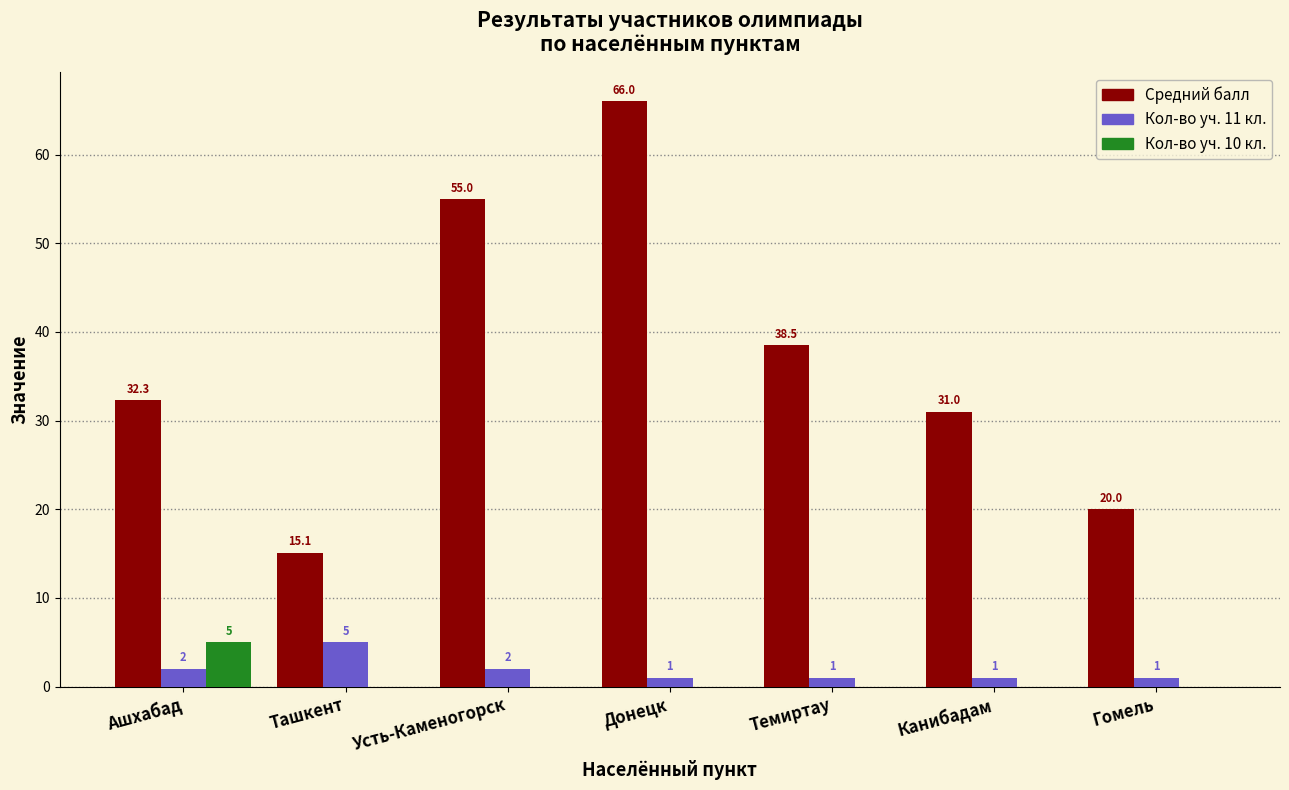

What is the greatest value displayed?

66.0